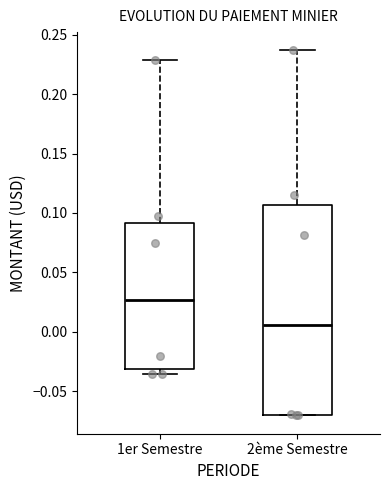

Reading left to right, transcribe this box plot: for each box, give where its median line is, the range the box spans, and where its two whiskers end, as read against the y-axis. The values are not printed on the chart, so give them approximately, as read against the axis.

1er Semestre: median 0.025, box -0.030 to 0.090, whiskers -0.035 to 0.230
2ème Semestre: median 0.005, box -0.070 to 0.105, whiskers -0.070 to 0.235